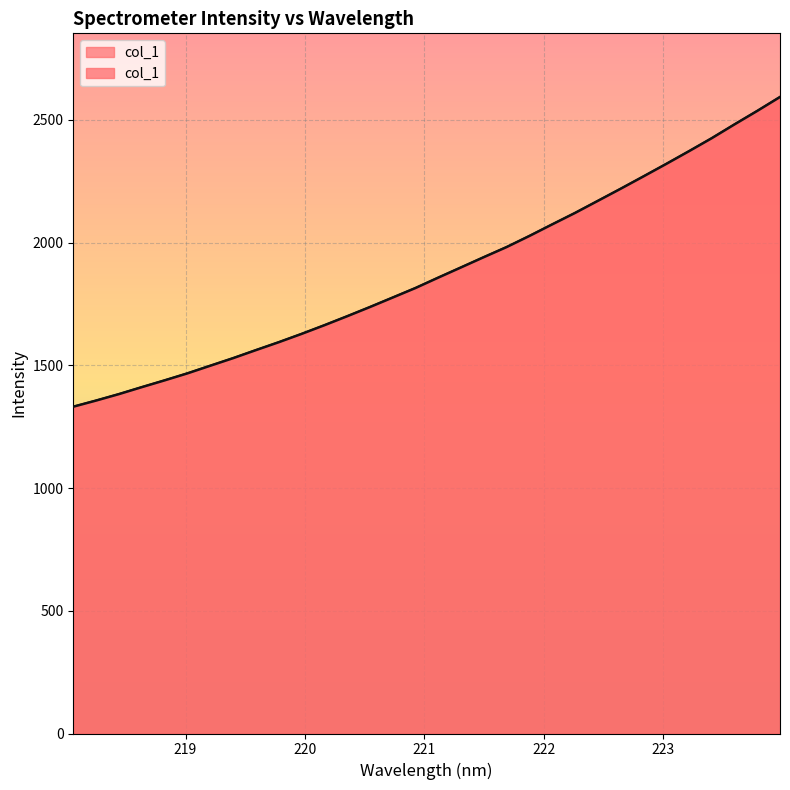

At which category does the chart reach its minimum across all series?

218.0596